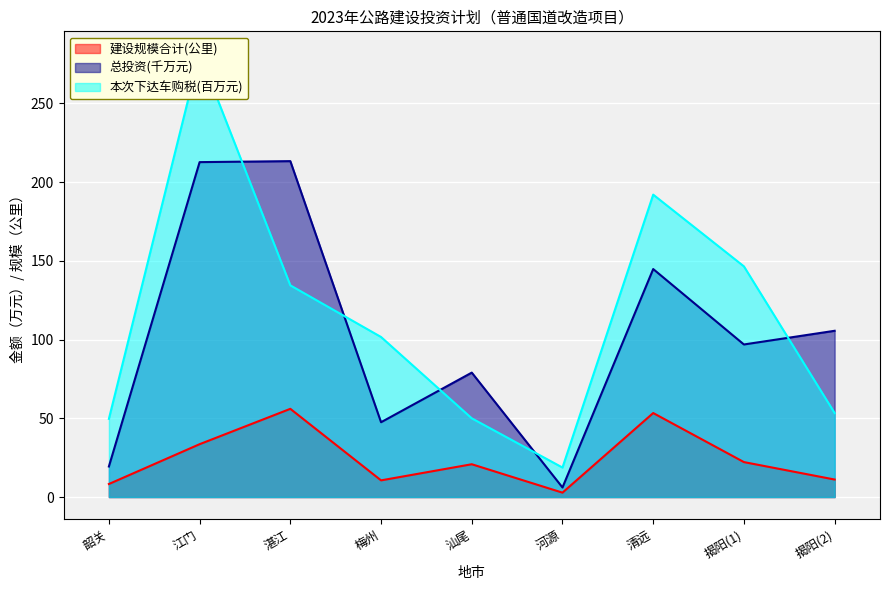

In 建设规模合计(公里), how many points are higher than both neighbors (excluding endpoints)?

3